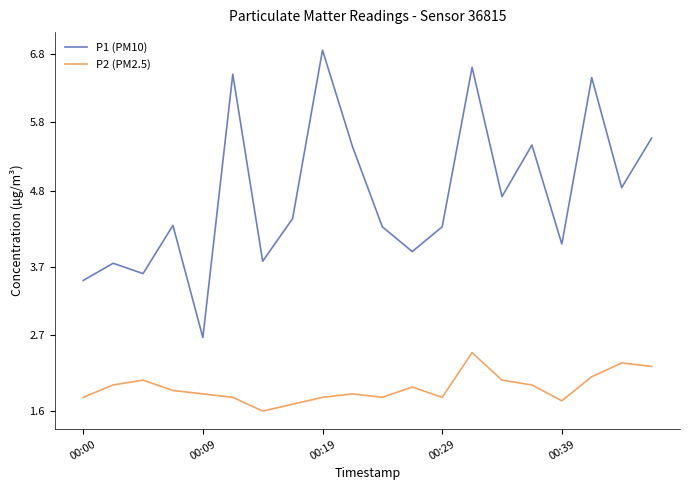

True or false: P1 (PM10) and P2 (PM2.5) intersect in this chart.

False